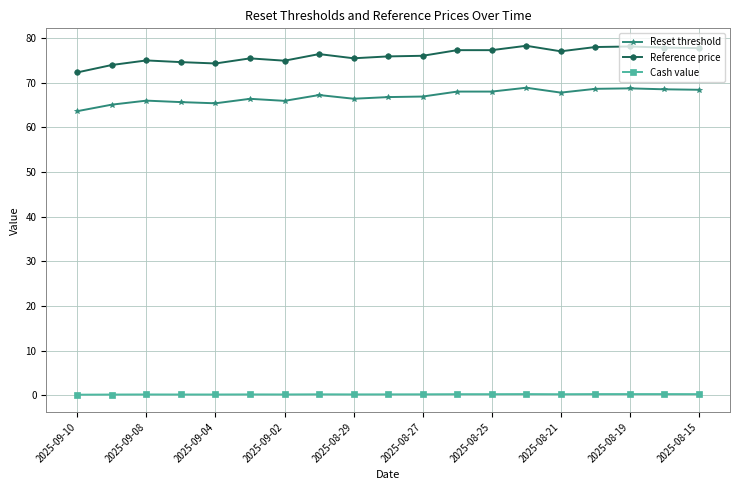

List the series in order of their peak value, lowest first.

Cash value, Reset threshold, Reference price